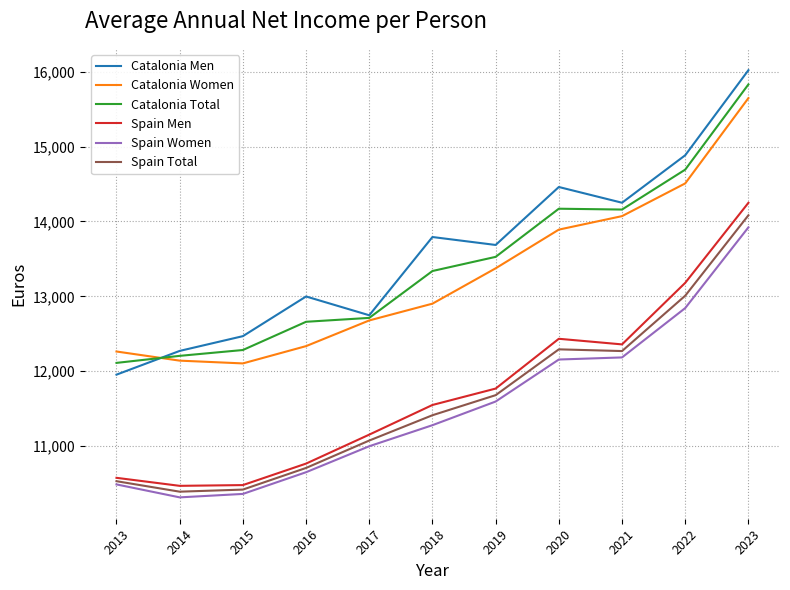

What is the average value of the Catalonia Total series?

13426